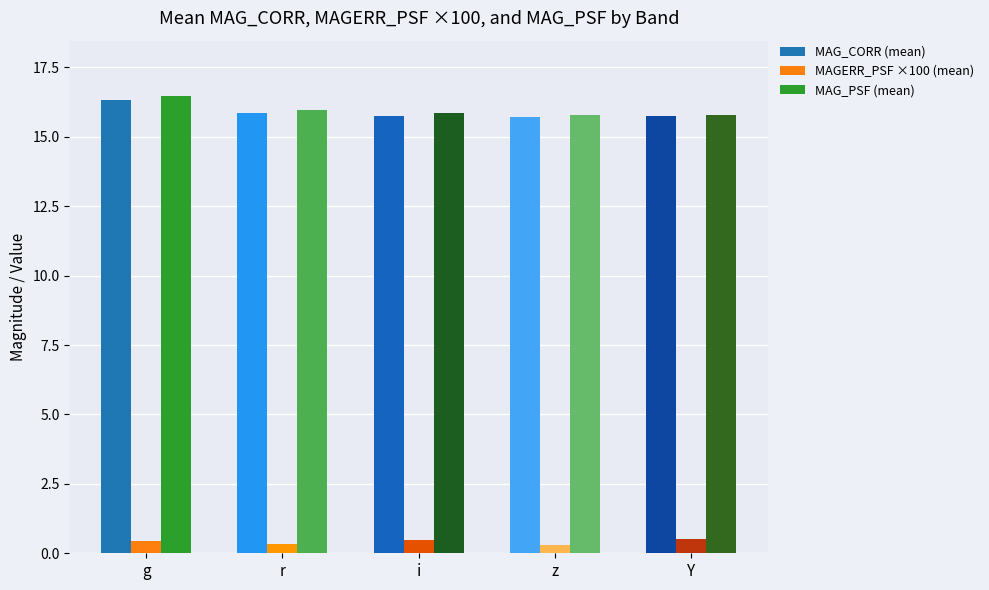

Read the MAG_PSF (mean) value at Y.

15.8